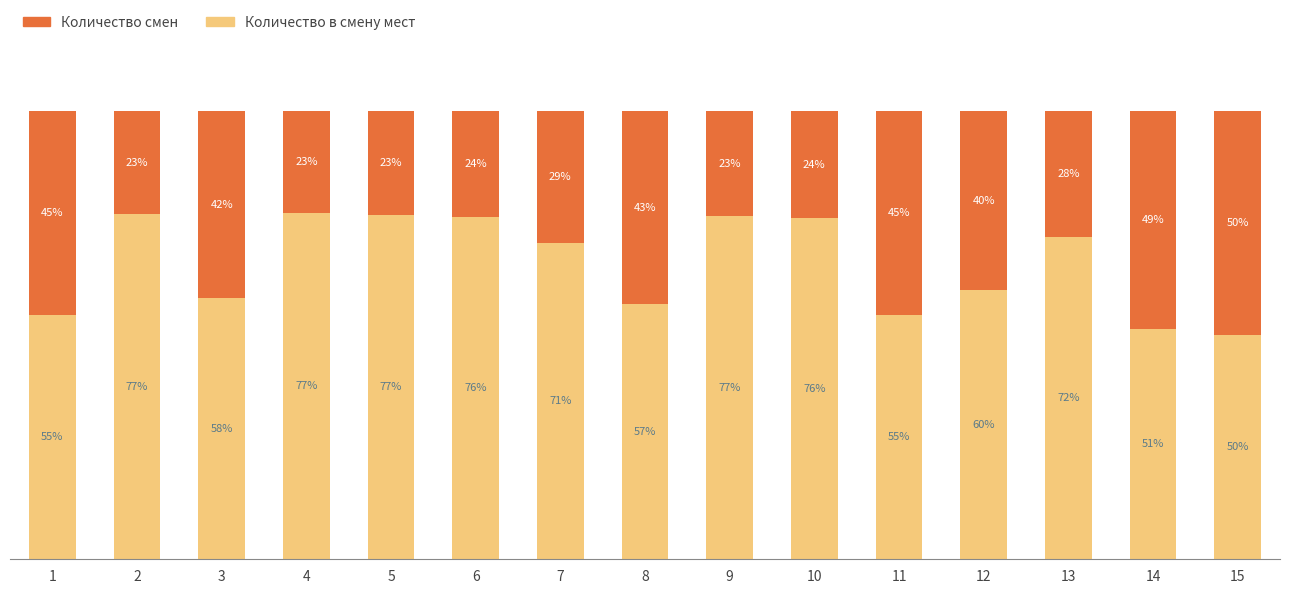

What is the approximate value of Количество смен at 12?

40.0